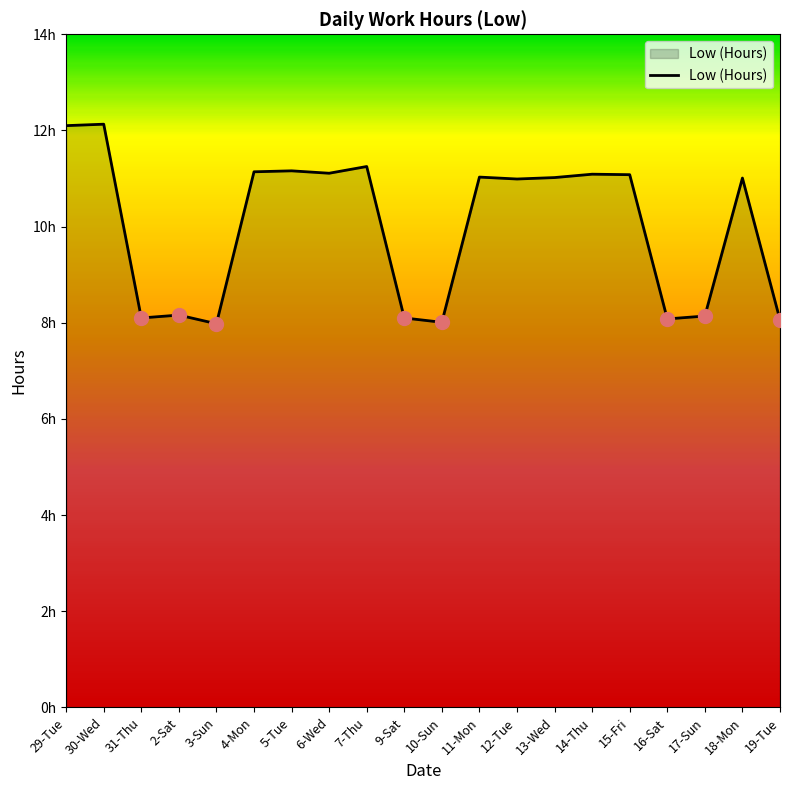

Does the chart have visible grid lines?

No